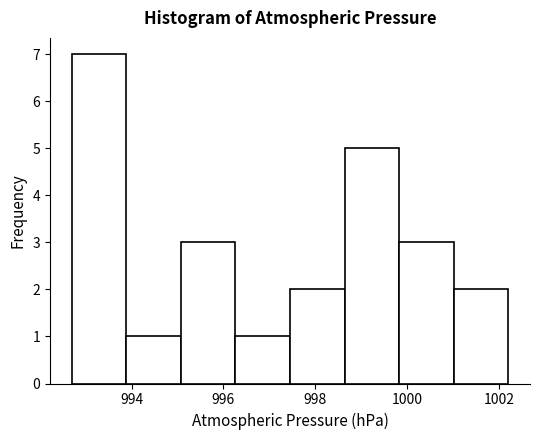

Reading left to right, transcribe this chart: for each bar, give the range it covers on the x-axis and its height. Neither the bar edges nor the heights are printed on the chart, so give them approximately, as read against the axes.

992.8 to 993.8: 7
993.8 to 995.0: 1
995.0 to 996.2: 3
996.2 to 997.4: 1
997.4 to 998.6: 2
998.6 to 999.8: 5
999.8 to 1001.0: 3
1001.0 to 1002.2: 2